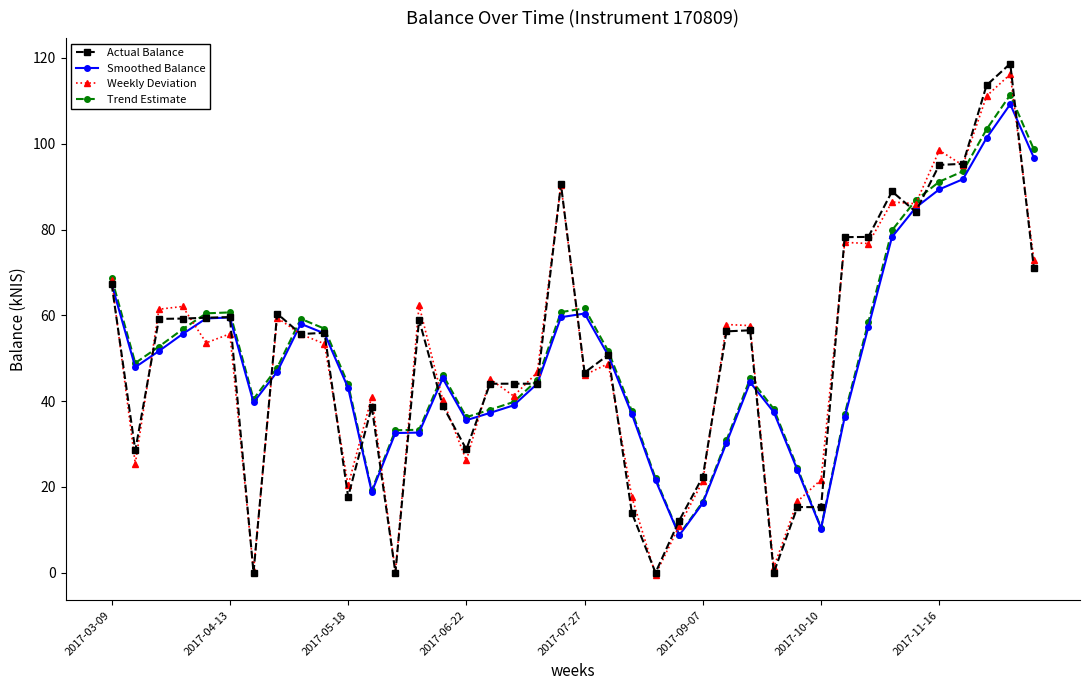

What is the value of the Weekly Deviation point at the 1st from the left?

68.2